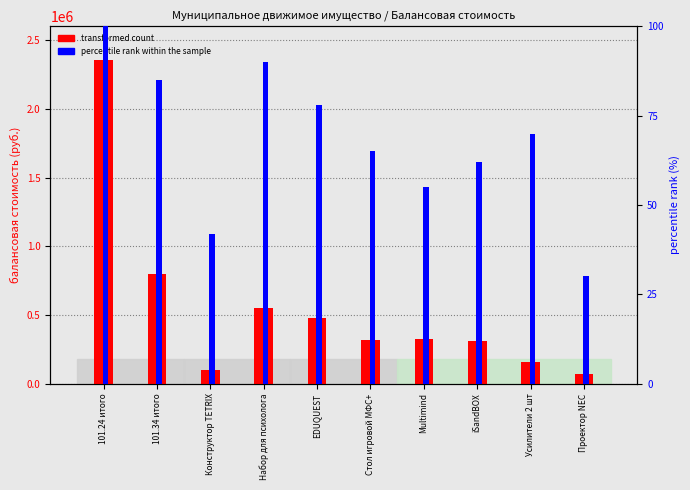

At 101.34 итого, list the series in order from largest to smallest.

transformed count, percentile rank within the sample